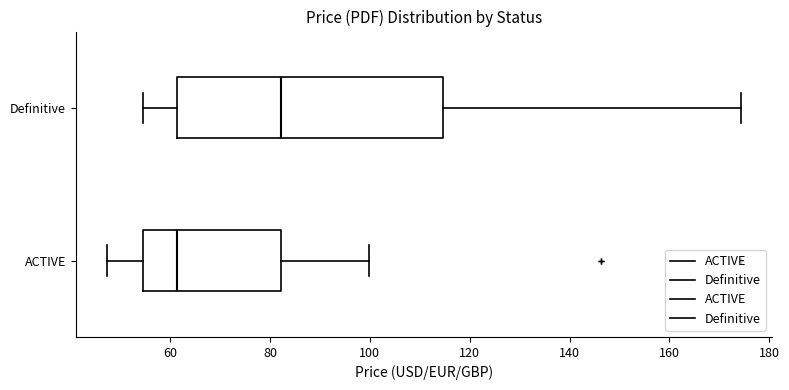

Which box's median line is the furthest to the left?

ACTIVE